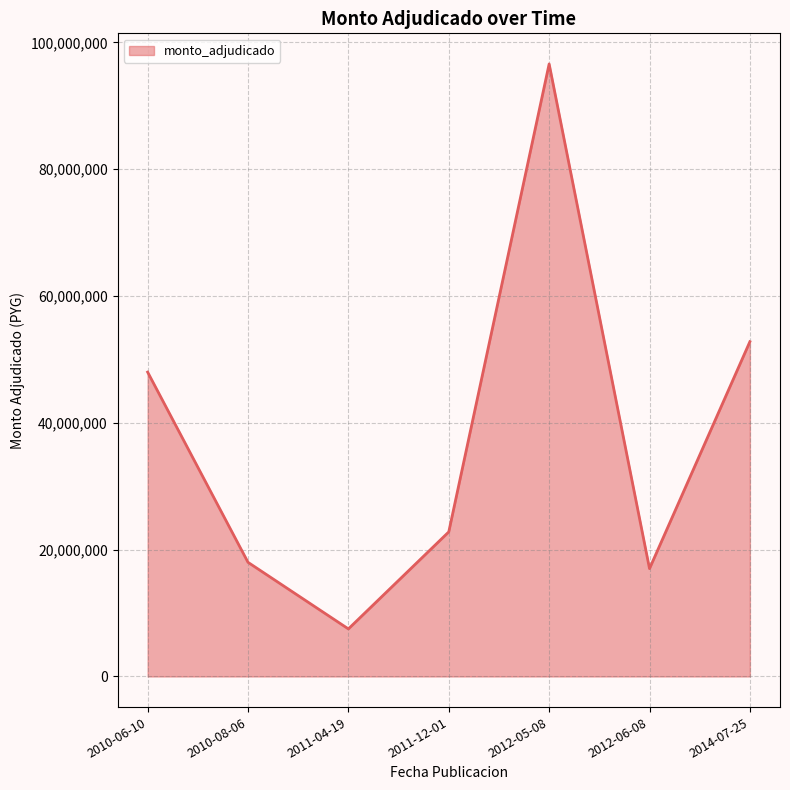

What is the difference between the values at 2012-06-08 and 2012-05-08?

79590000